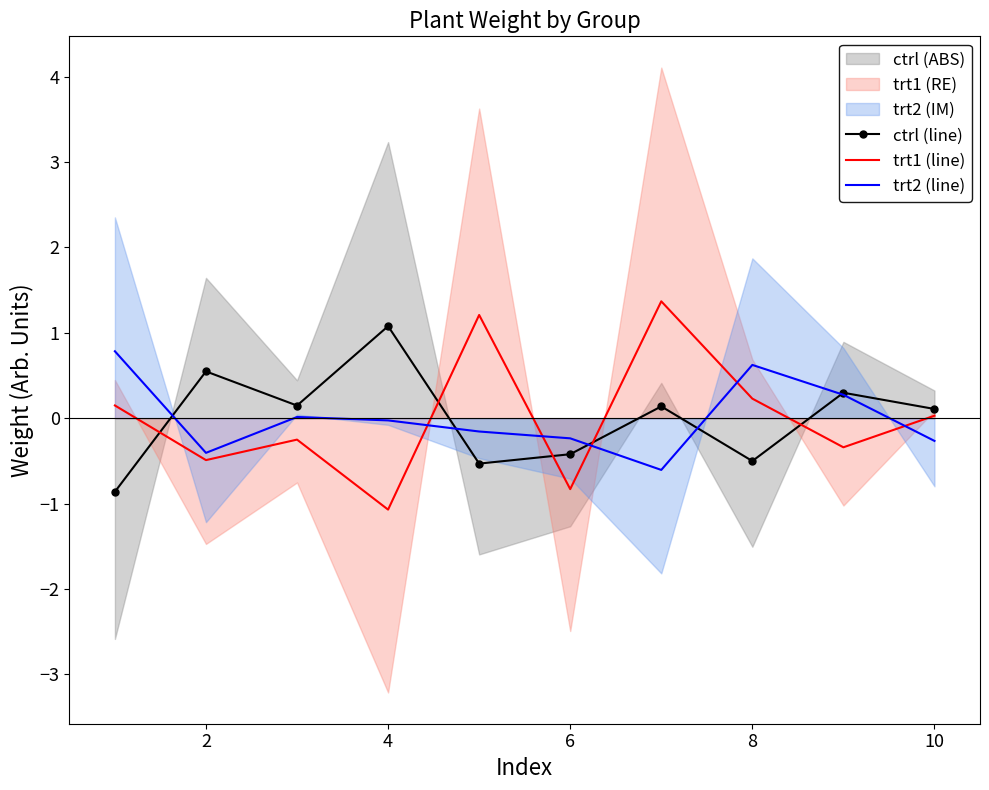

How many data points in ctrl (line) are less than 0?

4